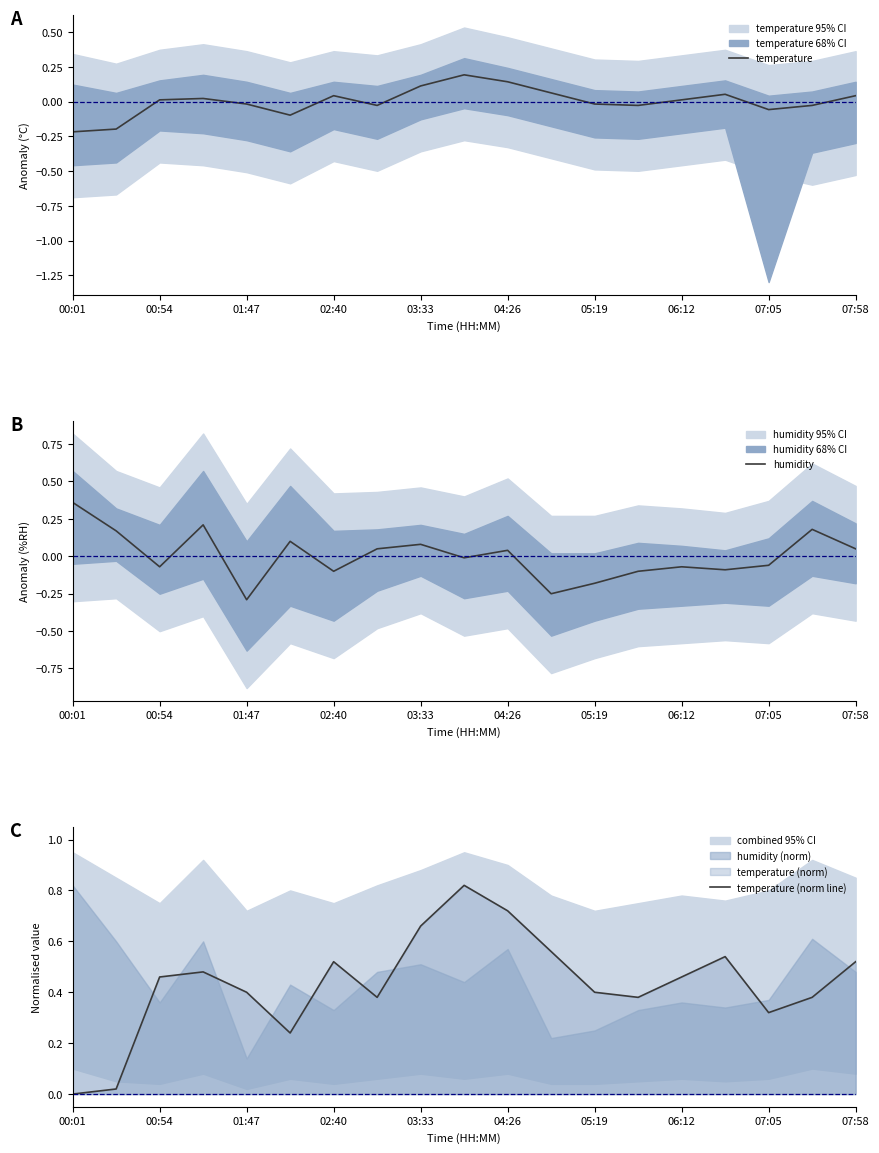

True or false: temperature has a value of 0.0 at 00:54.

True